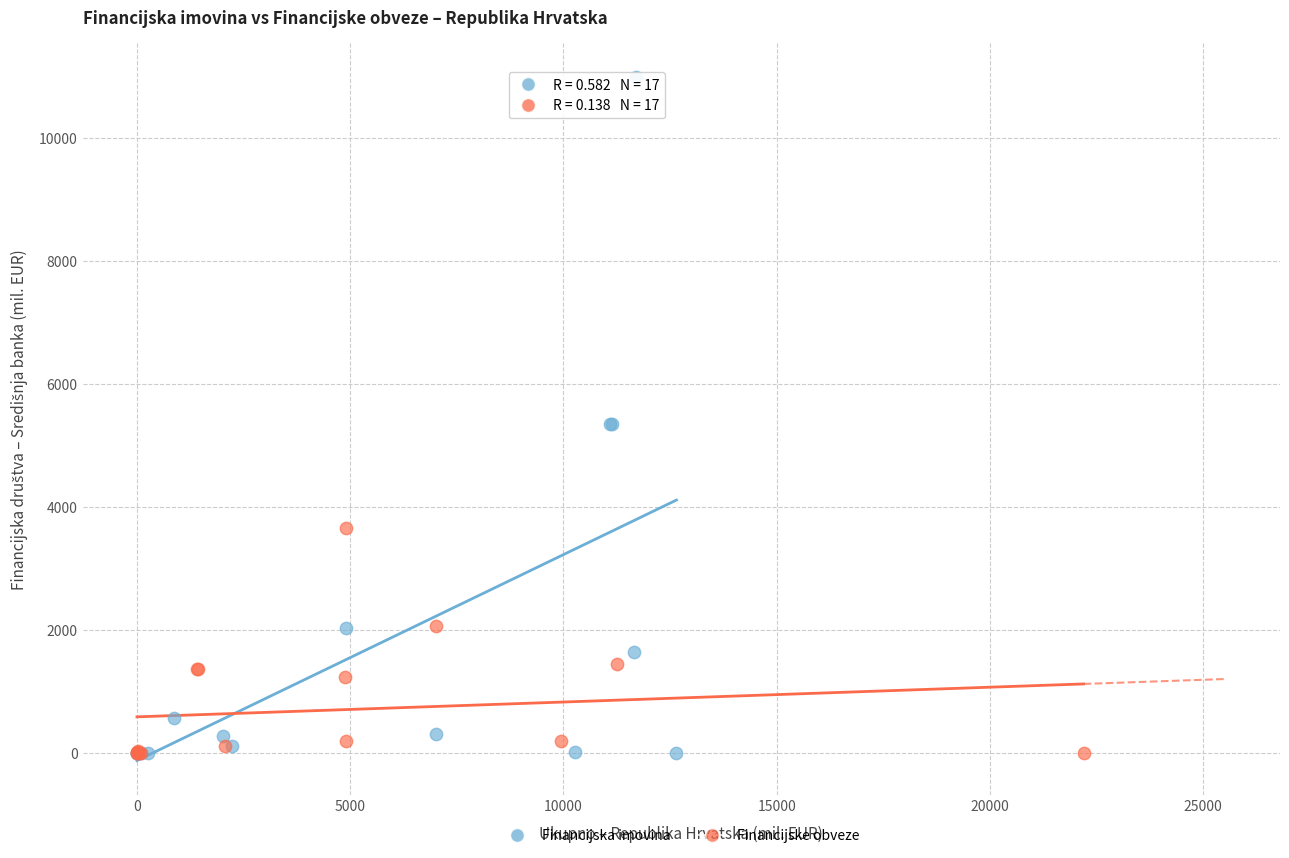

Which series has the largest Y range (max minus min)?

Financijska imovina